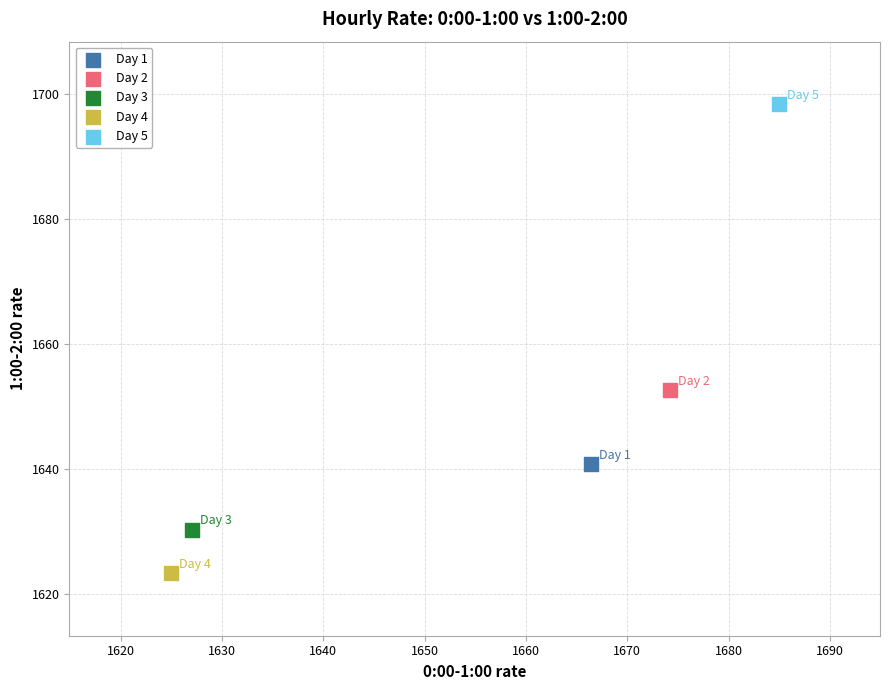

What are all the series names shown in the legend?

Day 1, Day 2, Day 3, Day 4, Day 5